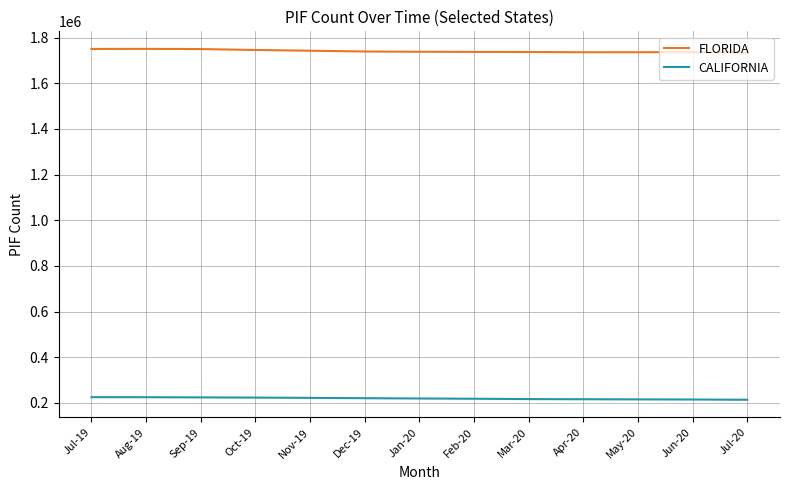

The value of CALIFORNIA at Nov-19 is 222465. True or false?

True